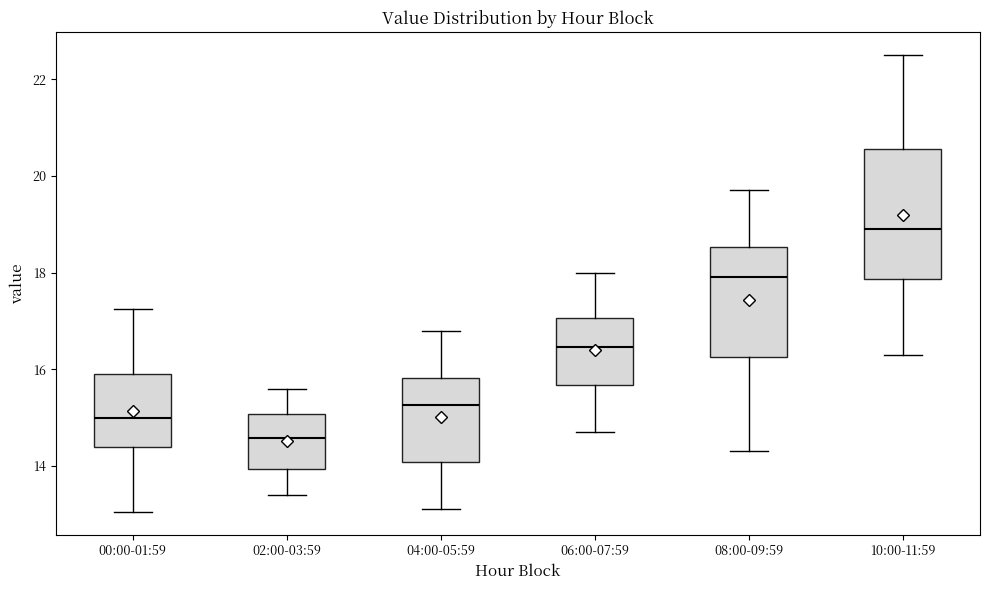

Reading left to right, transcribe this box plot: for each box, give where its median line is, the range the box spans, and where its two whiskers end, as read against the y-axis. The values are not printed on the chart, so give them approximately, as read against the axis.

00:00-01:59: median 15.0, box 14.4 to 16.0, whiskers 13.0 to 17.2
02:00-03:59: median 14.6, box 14.0 to 15.0, whiskers 13.4 to 15.6
04:00-05:59: median 15.2, box 14.0 to 15.8, whiskers 13.2 to 16.8
06:00-07:59: median 16.4, box 15.6 to 17.0, whiskers 14.8 to 18.0
08:00-09:59: median 18.0, box 16.2 to 18.6, whiskers 14.4 to 19.8
10:00-11:59: median 19.0, box 17.8 to 20.6, whiskers 16.4 to 22.6